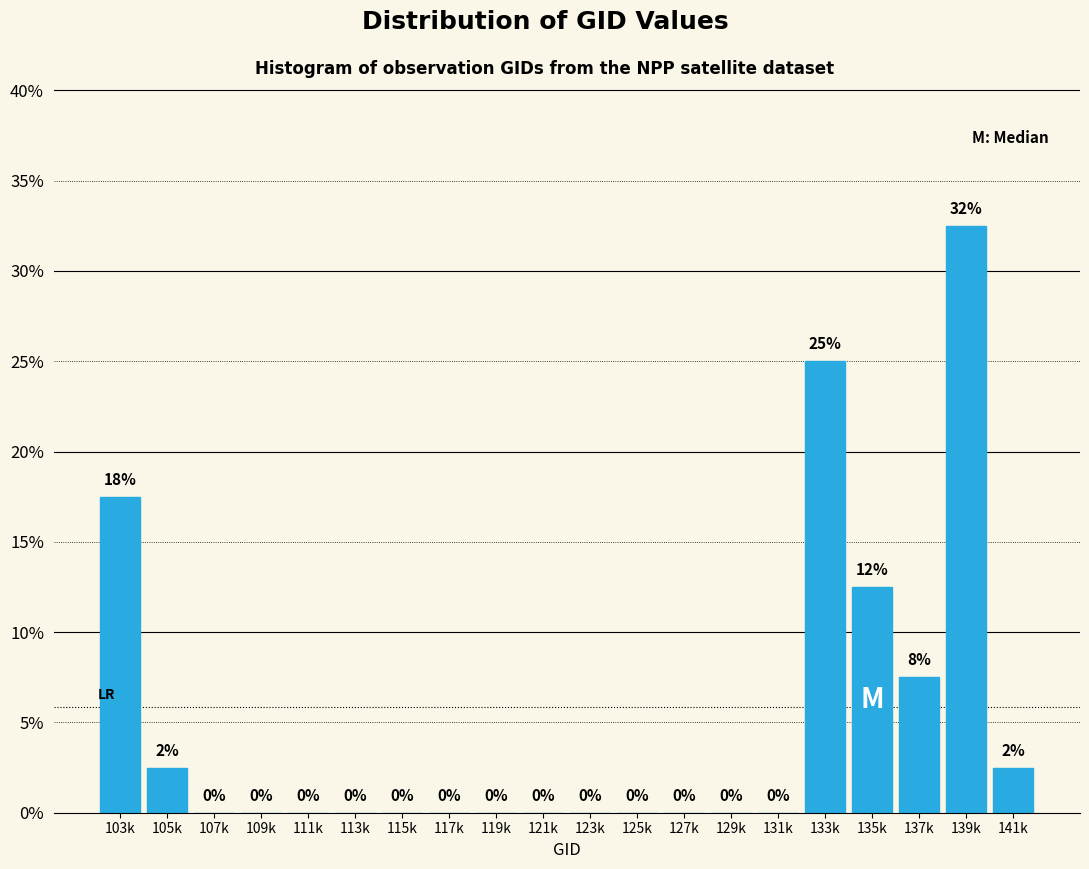

At which label is the value closest to 16?

103k